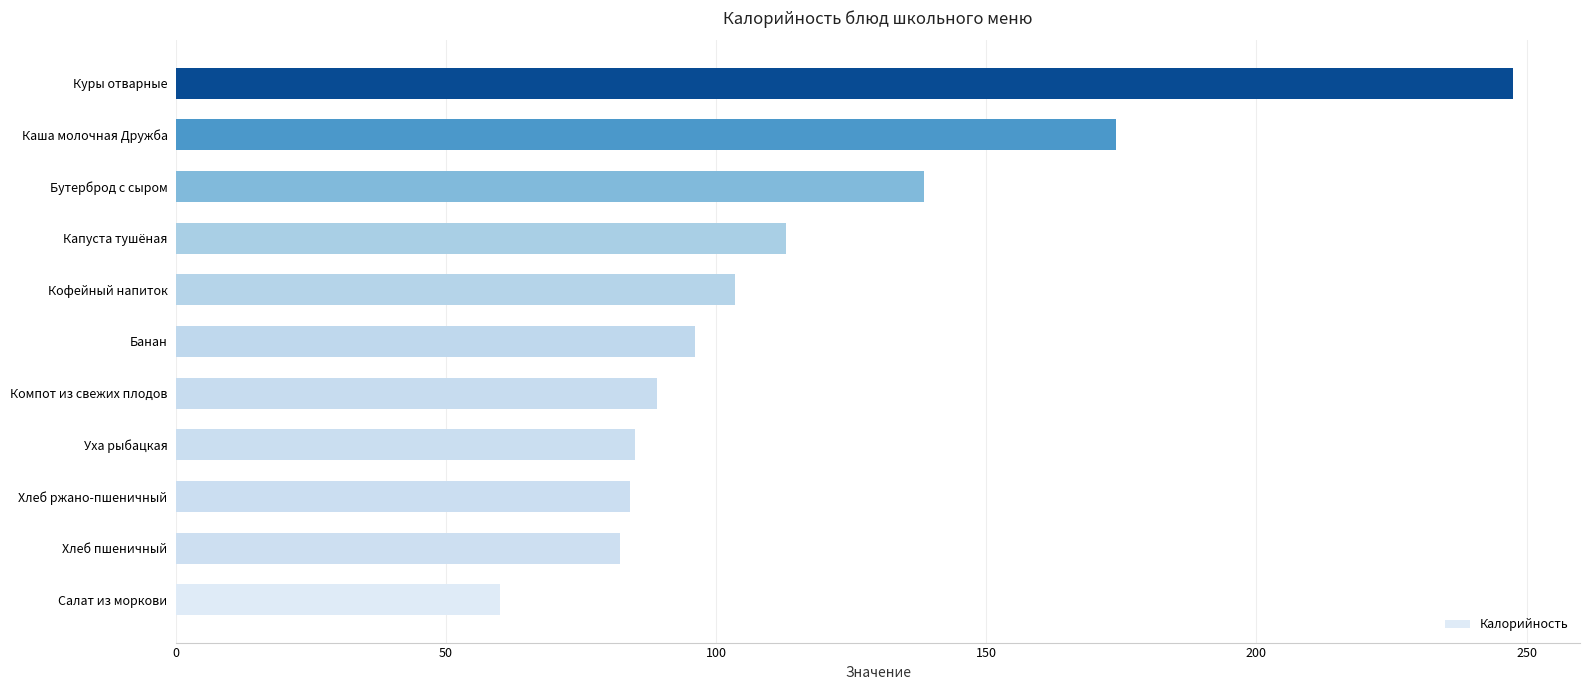

What is the greatest value displayed?

247.5